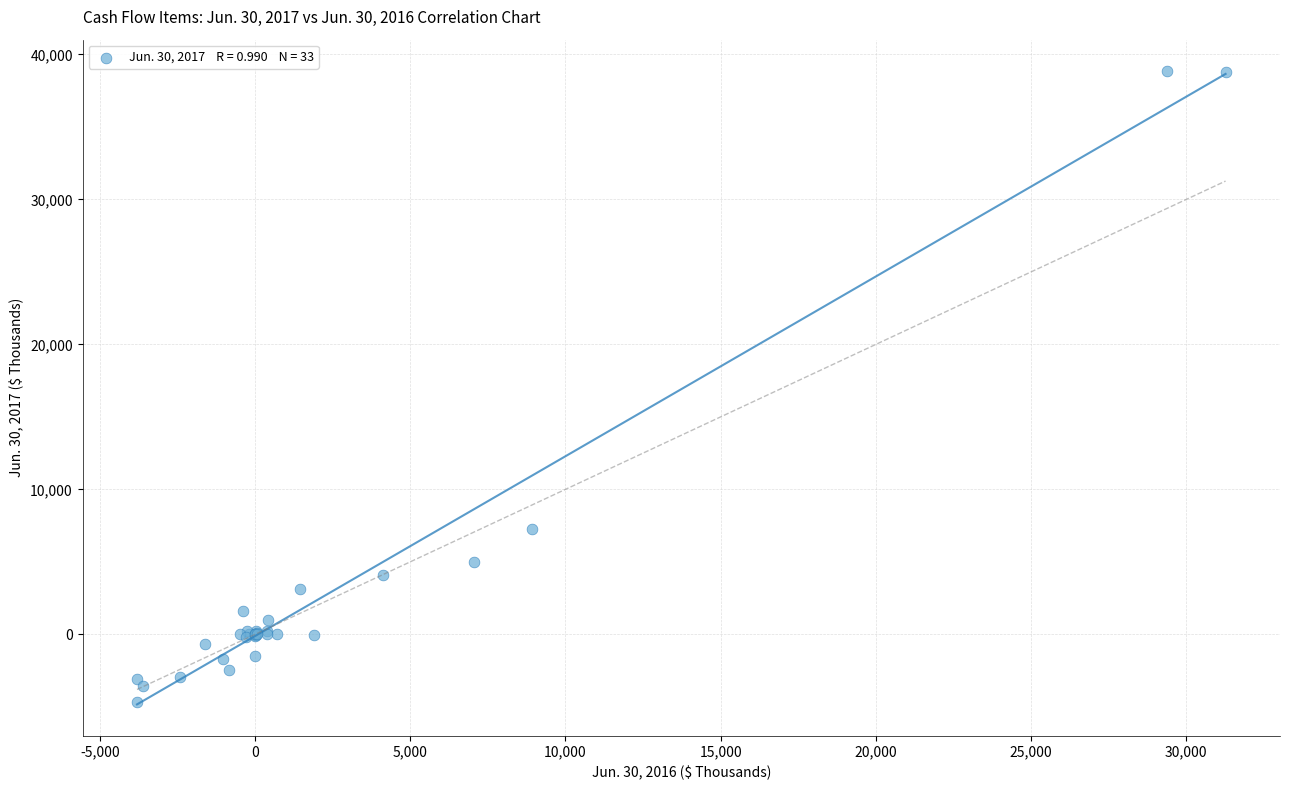

What Y value in the scatter plot is closest to 17077?

7241